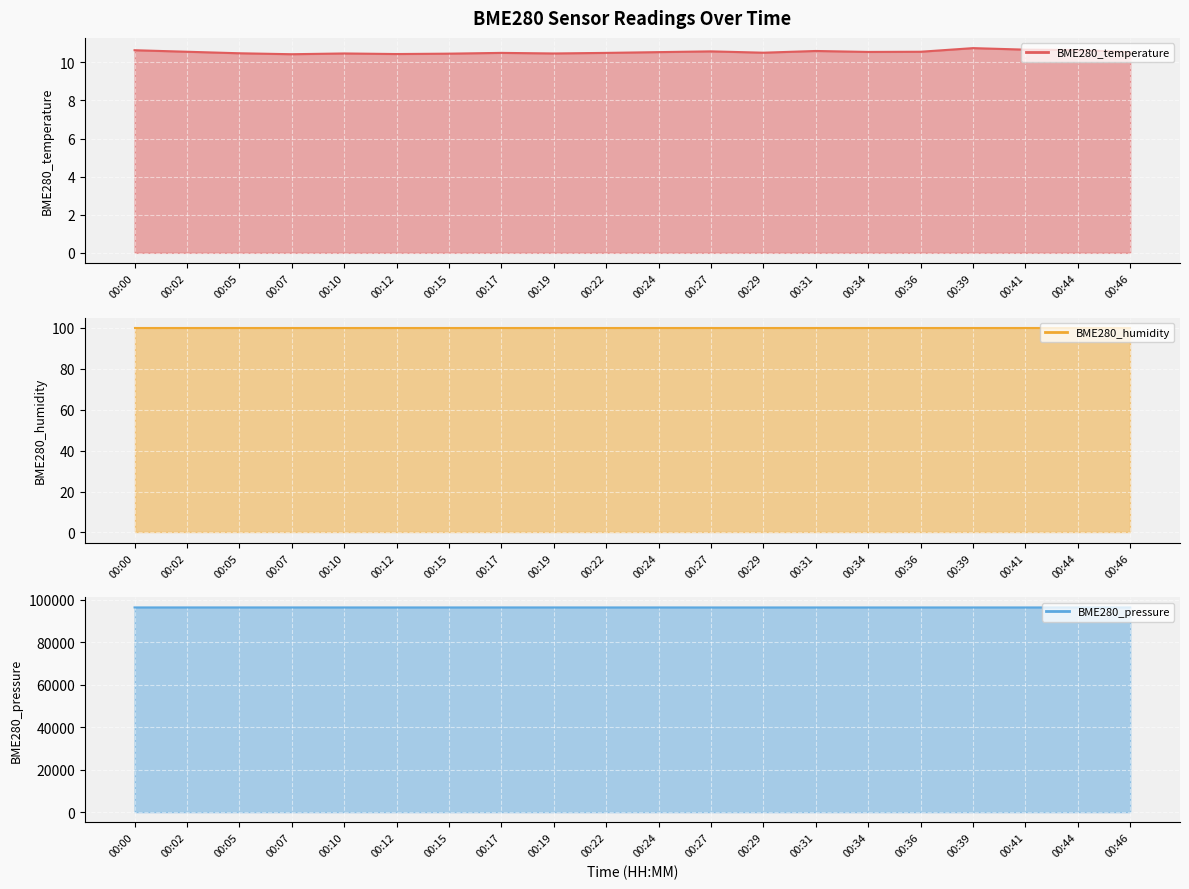

What is the sum of the BME280_temperature line values at 00:39 and 00:22?

21.2